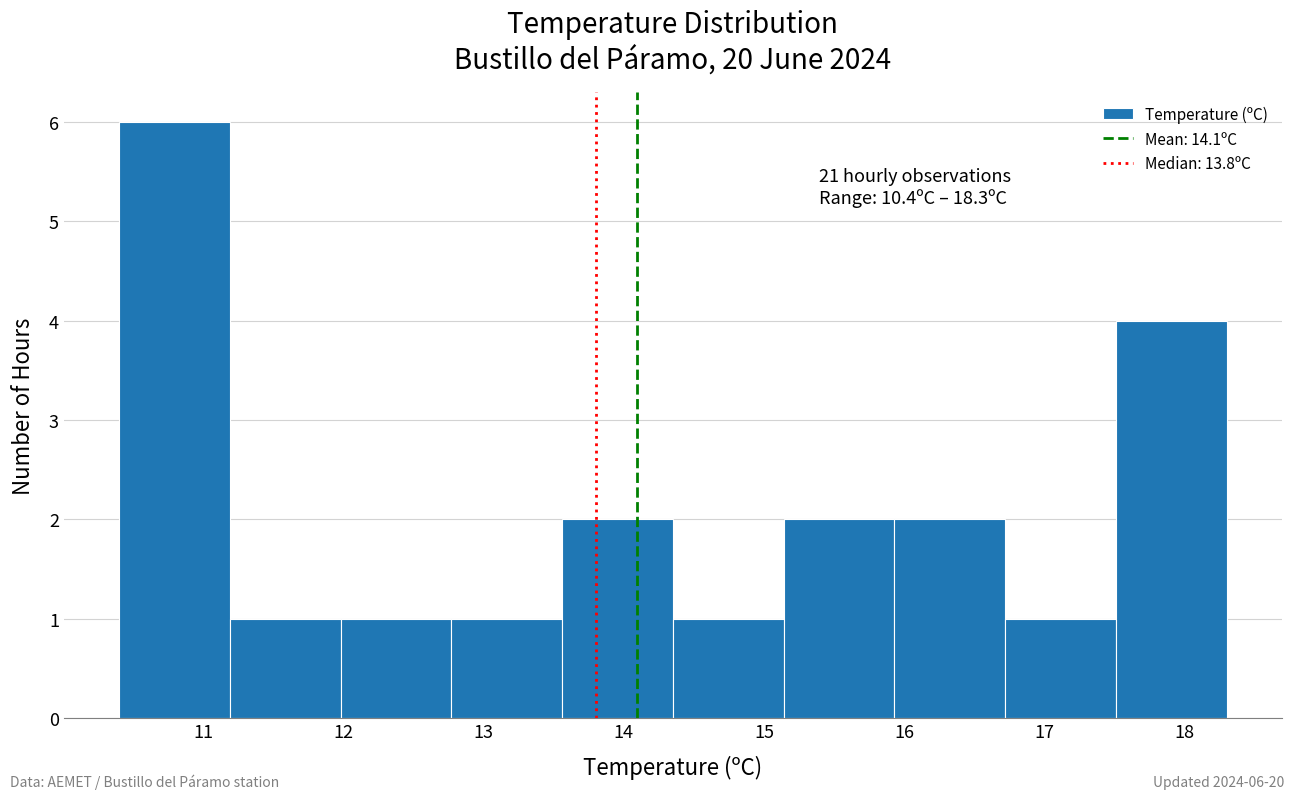

Which range on the x-axis has the tallest bar?

10.40 to 11.19